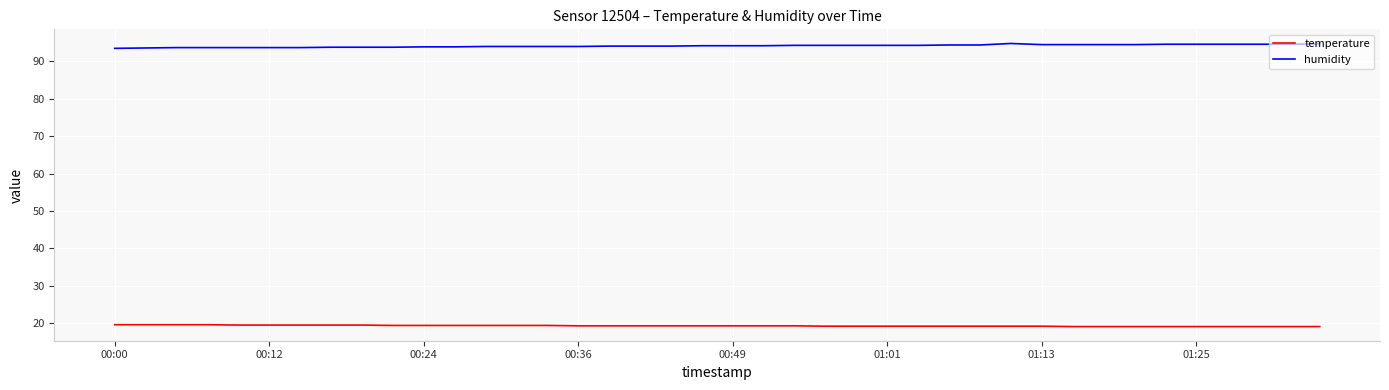

How many lines are shown in the chart?

2